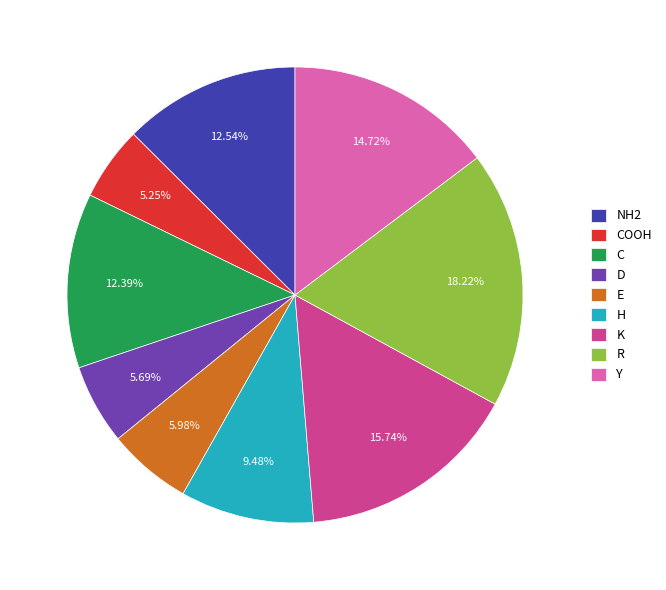

To the nearest percent, what is the difference between the largest and smallest slice percentages?

13%